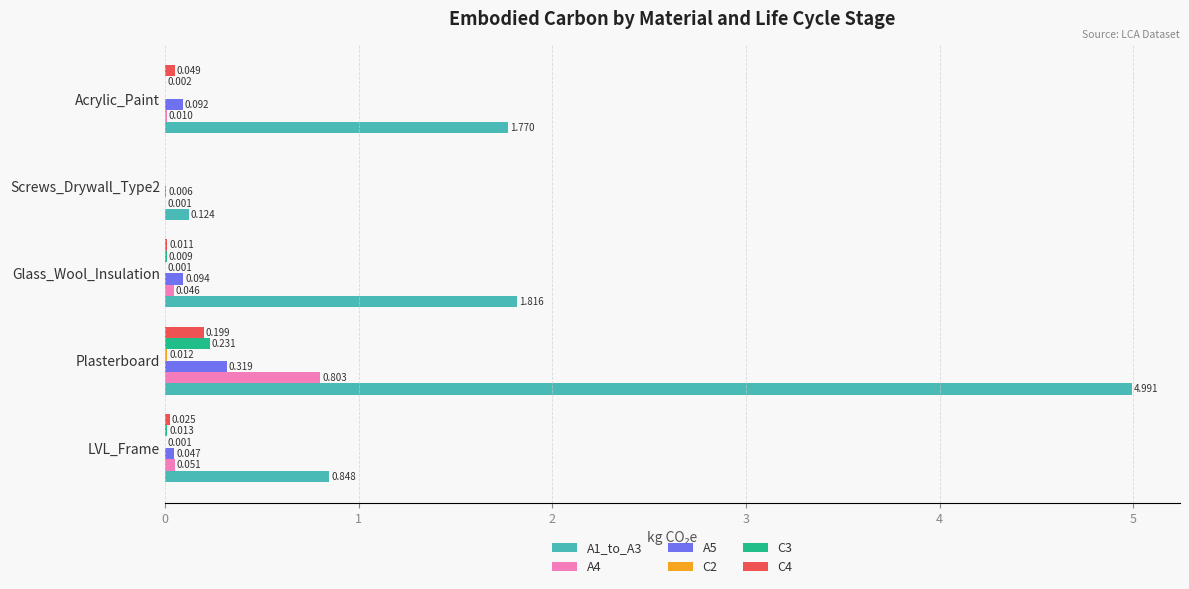

Is the value of A4 at Acrylic_Paint greater than the value of A5 at Plasterboard?

No